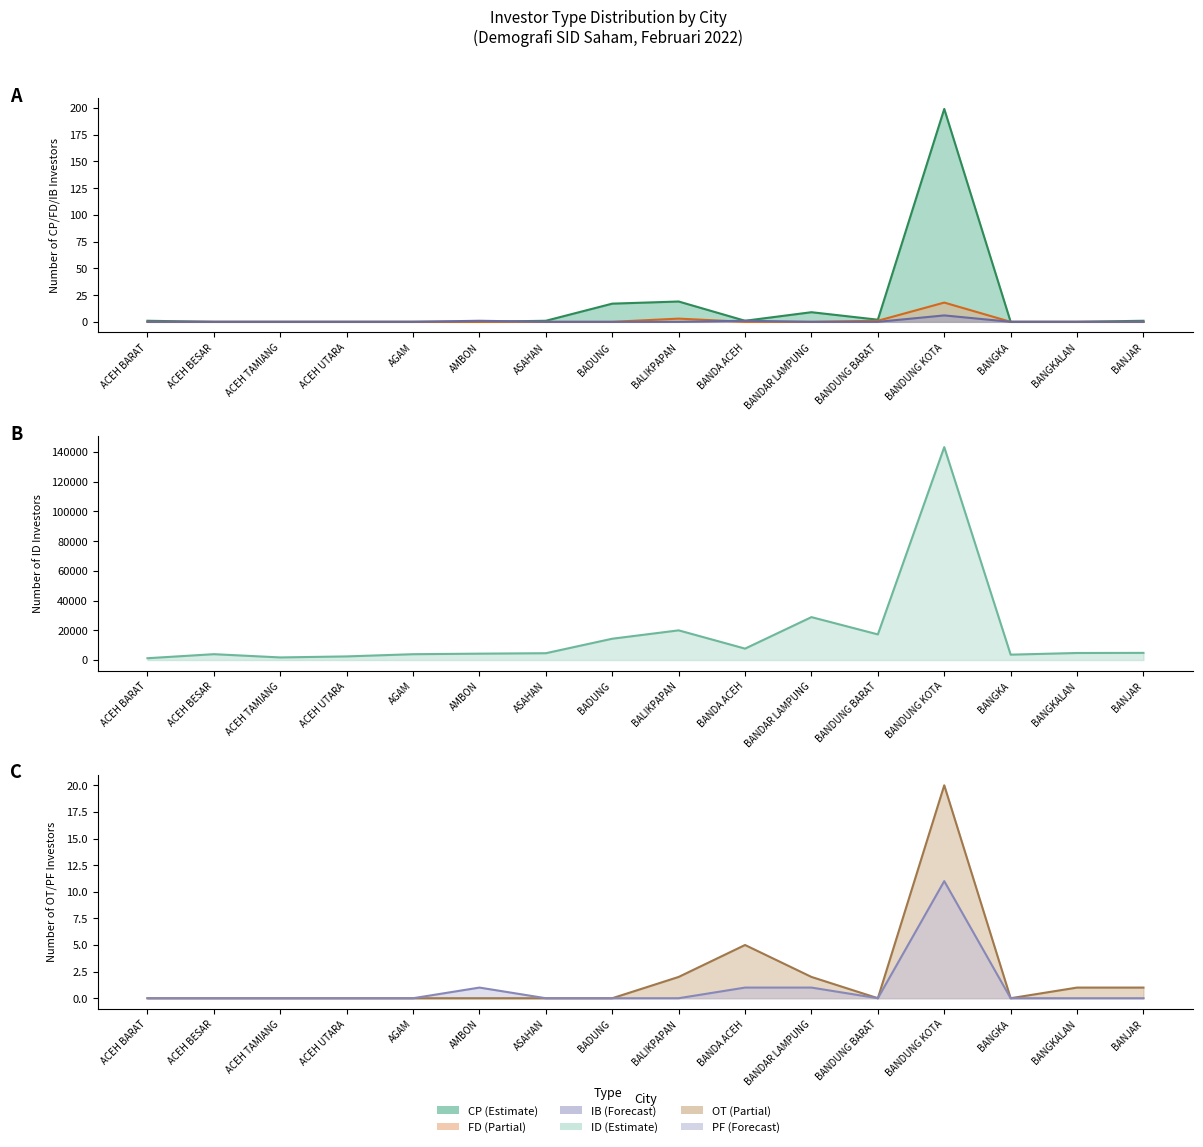

How many lines are shown in the chart?

6